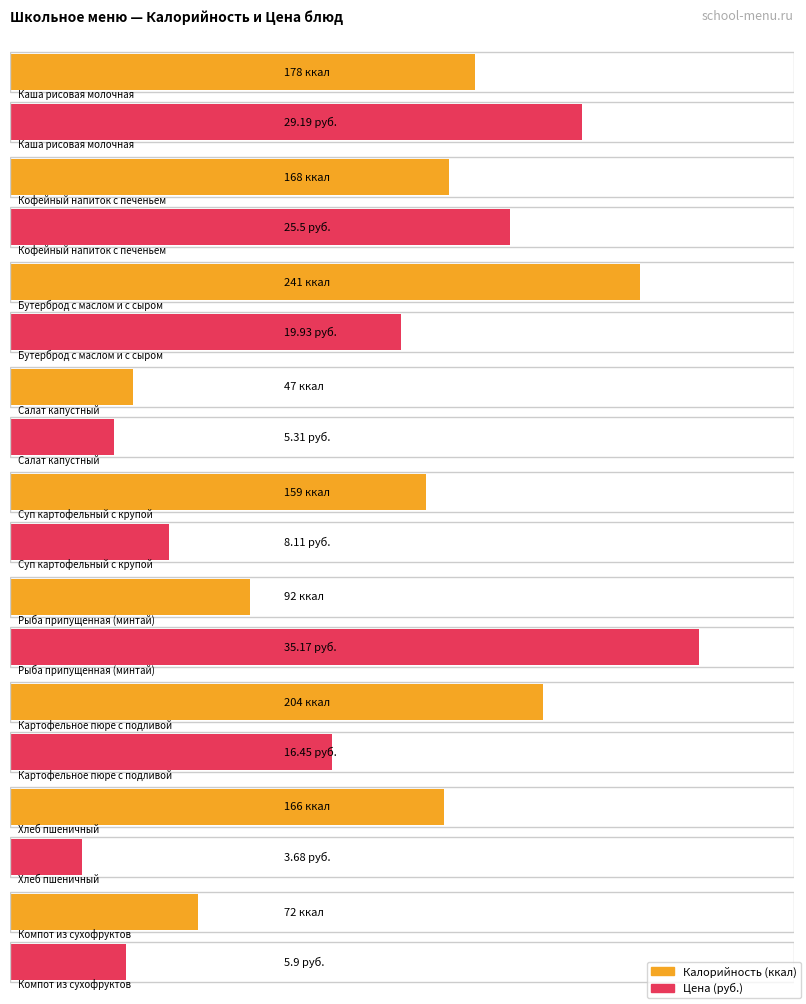

What is the value of the Цена bar at the 7th from the left?

16.4